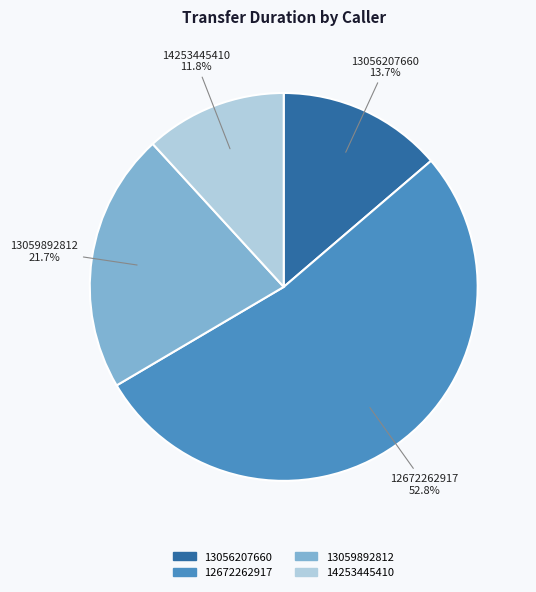

To the nearest percent, what is the difference between the 14253445410 and 12672262917 slice percentages?

41%